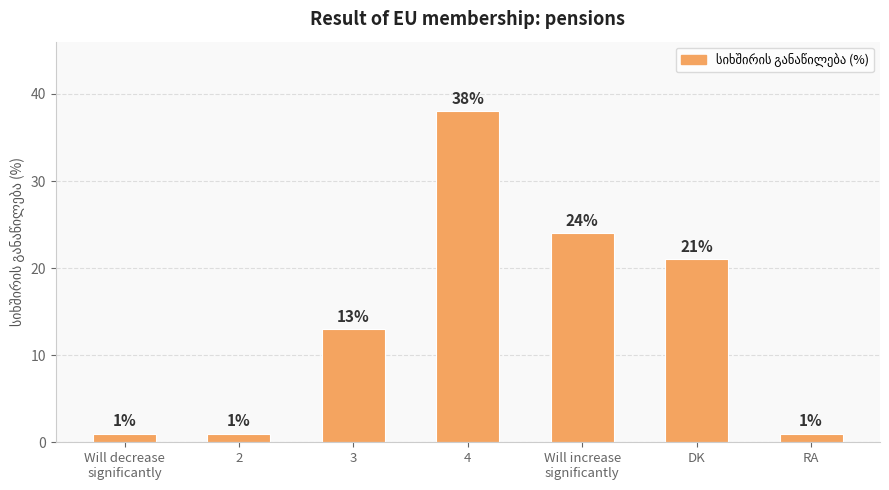

What is the sum of all values?

99